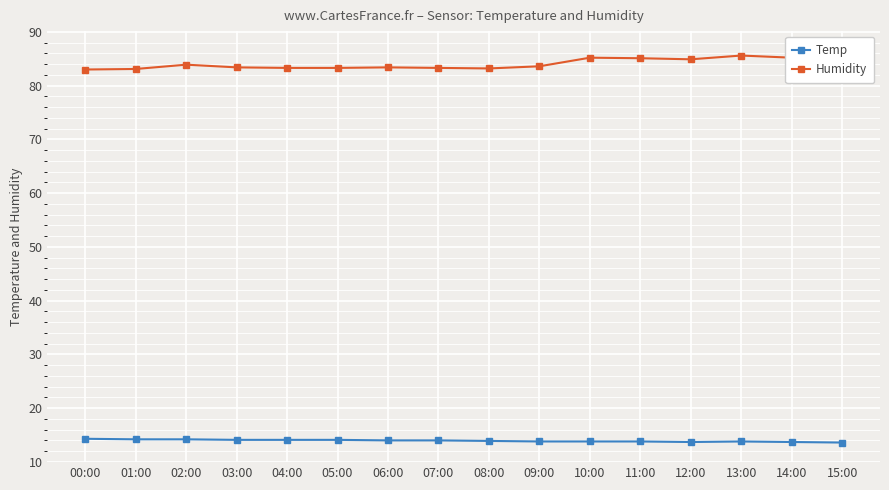

The value of Humidity at 11:00 is 85.1. True or false?

True